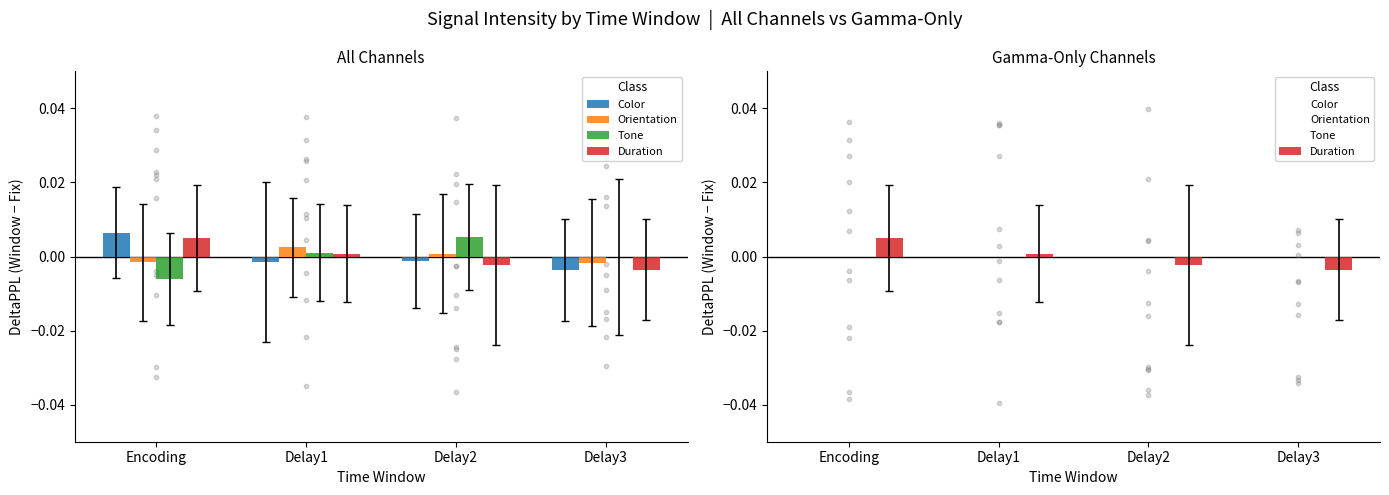

At how many categories does at least one series exceed 0?

3